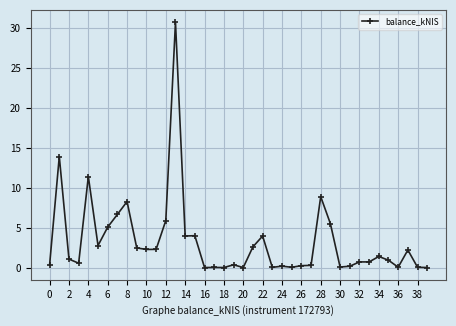

What is the value of the 30th point from the left?

5.5